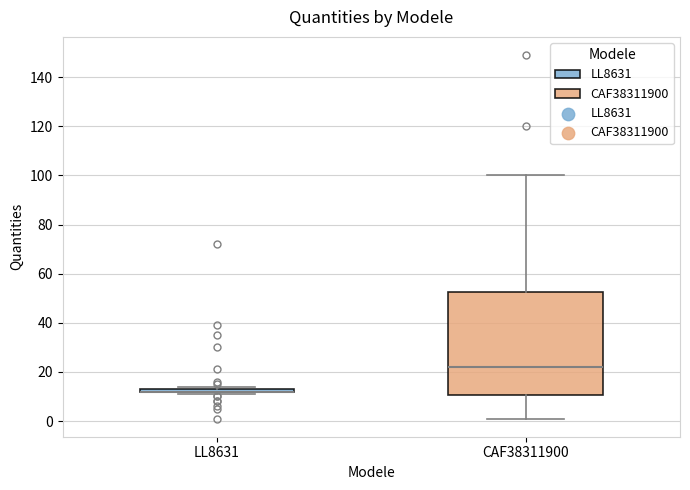

Where is the upper edge of the box for LL8631 on the y-axis? The values are not printed on the chart, so give them approximately, as read against the axis.

14